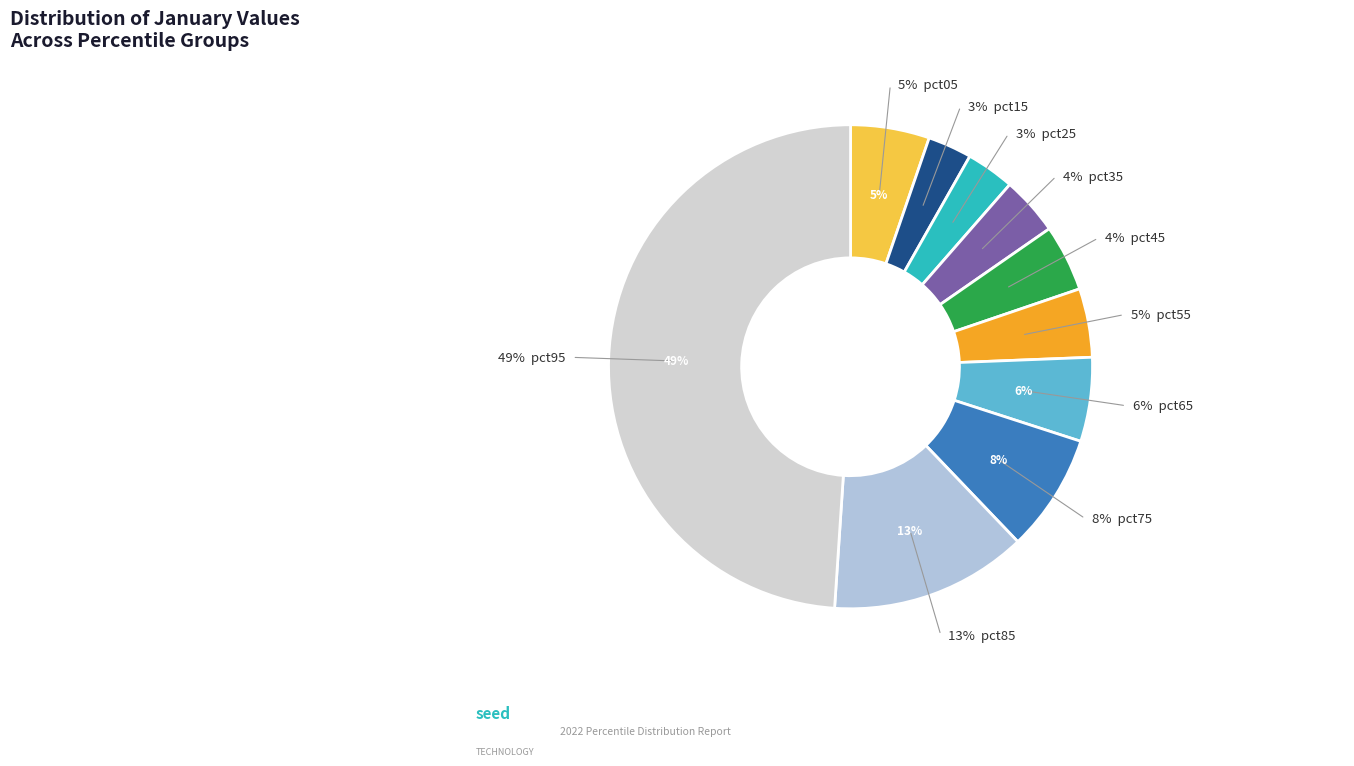

To the nearest percent, what is the average slice percentage?

10%